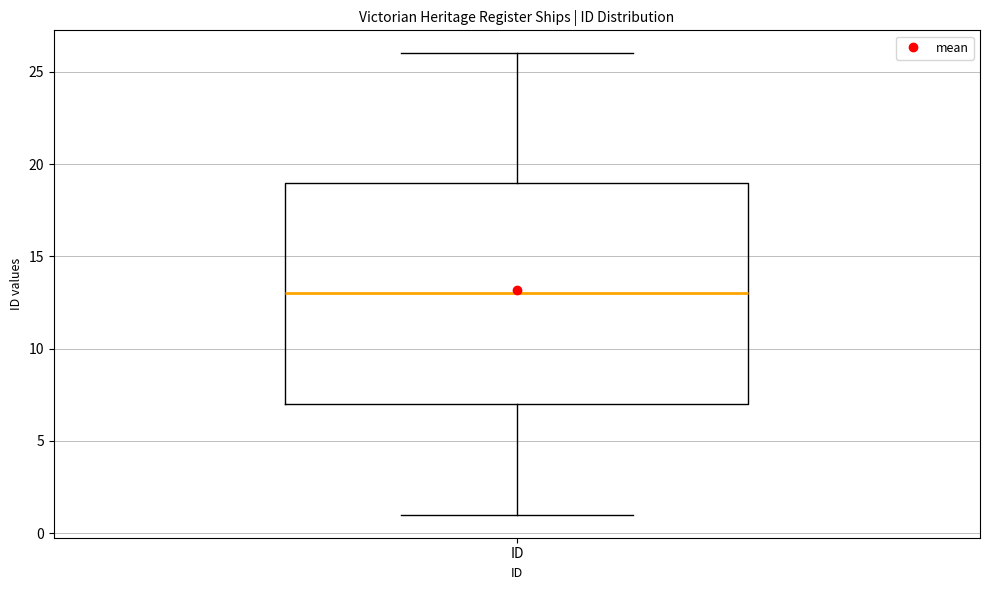

Transcribe this box plot: give where the median line is, the range the box spans, and where the two whiskers end, as read against the y-axis. The values are not printed on the chart, so give them approximately, as read against the axis.

median 13, box 7 to 19, whiskers 1 to 26